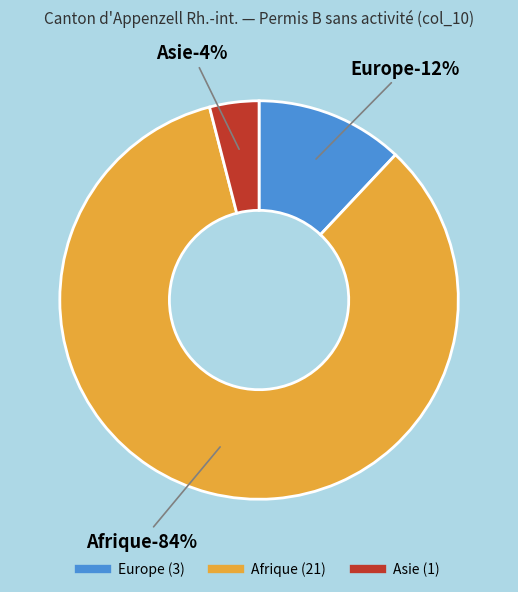

Which slice is the smallest?

Asie